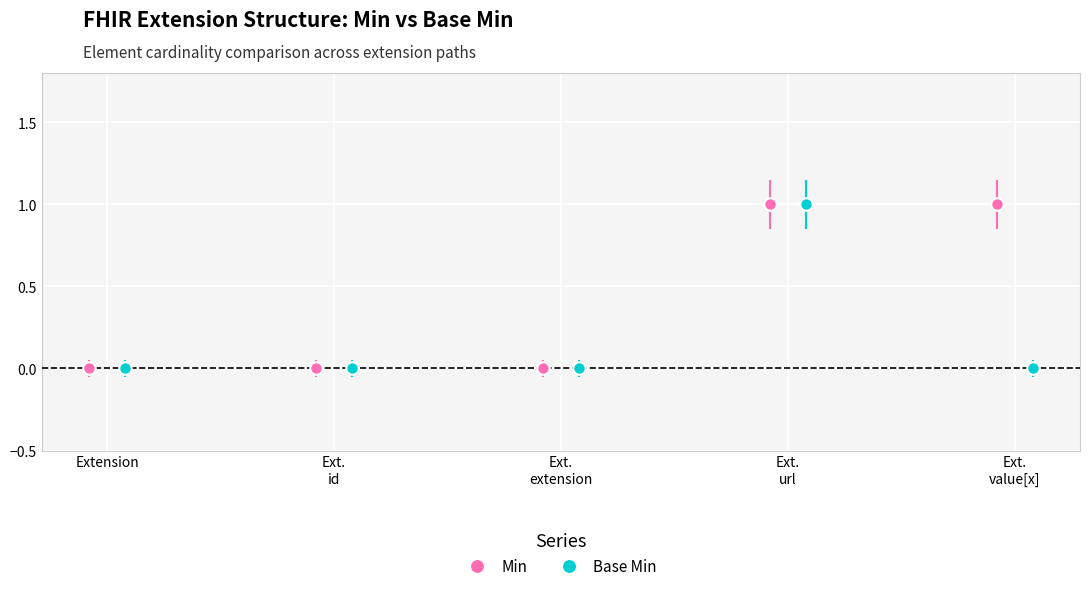

Reading left to right, extract all data points from this chart.

Min: 0	0	0	1	1
Base Min: 0	0	0	1	0